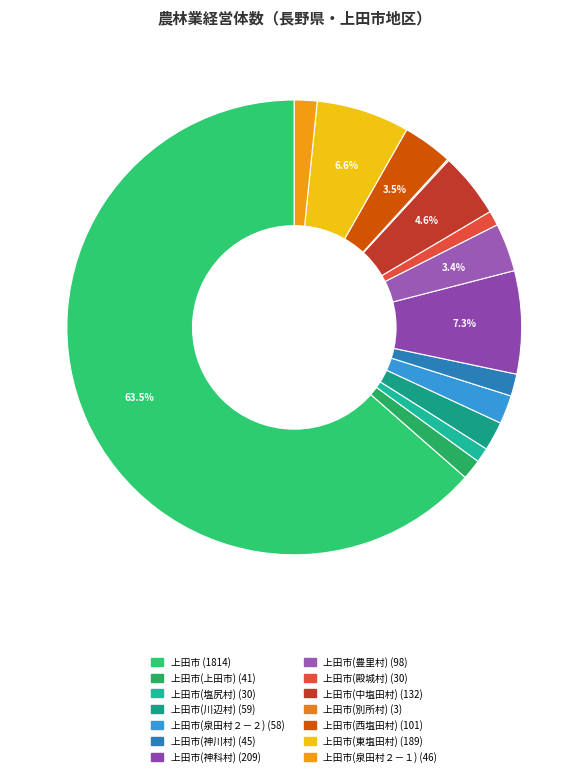

To the nearest percent, what is the average slice percentage?

7%